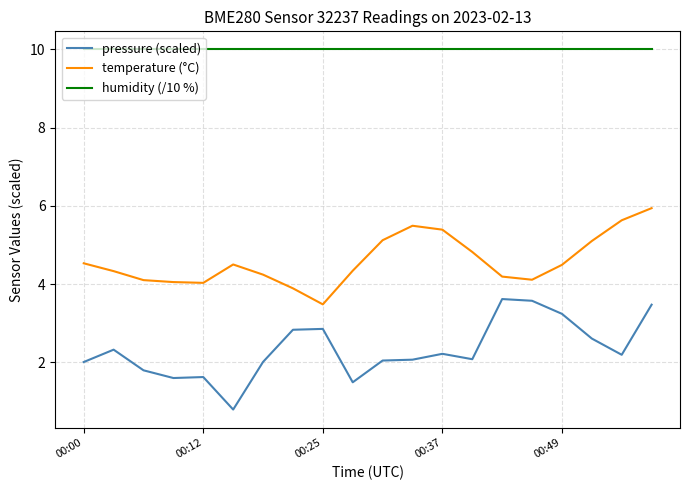

True or false: humidity (/10 %) and pressure (scaled) cross at least once.

False